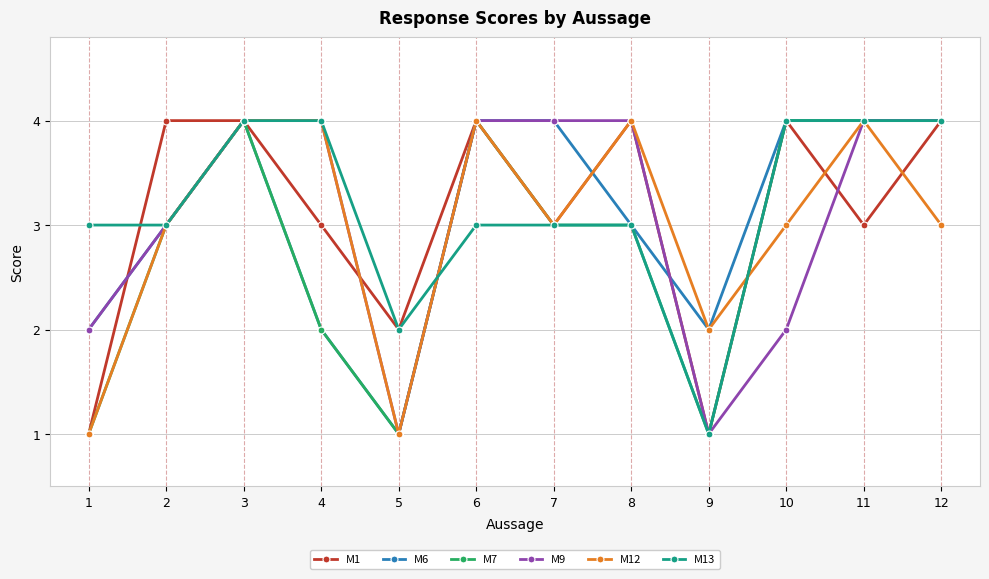

At which category is the sum across all series the highest?

3